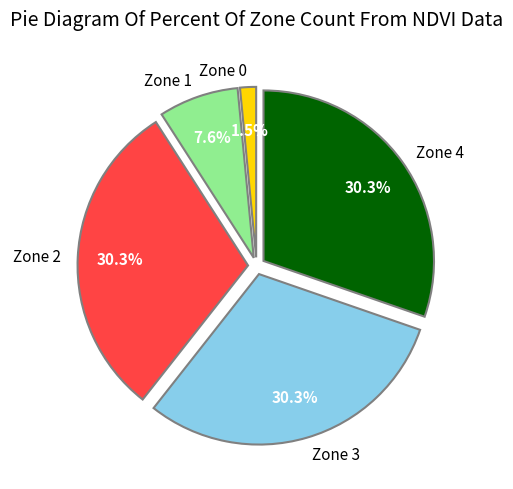

Which has a higher value, Zone 1 or Zone 0?

Zone 1